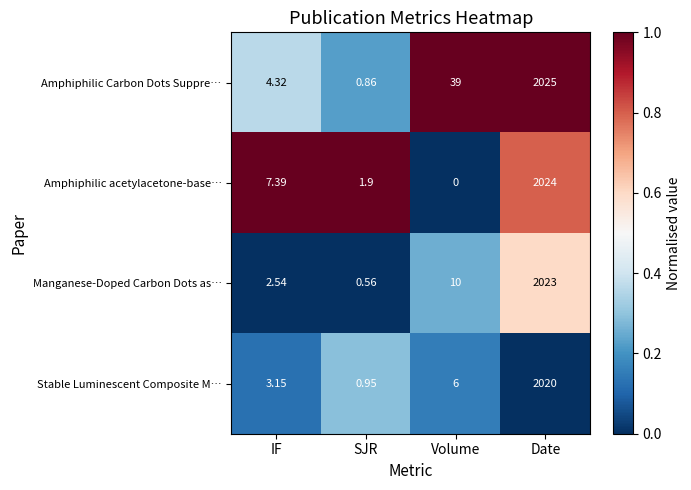

At which category does the chart reach its minimum across all series?

Volume